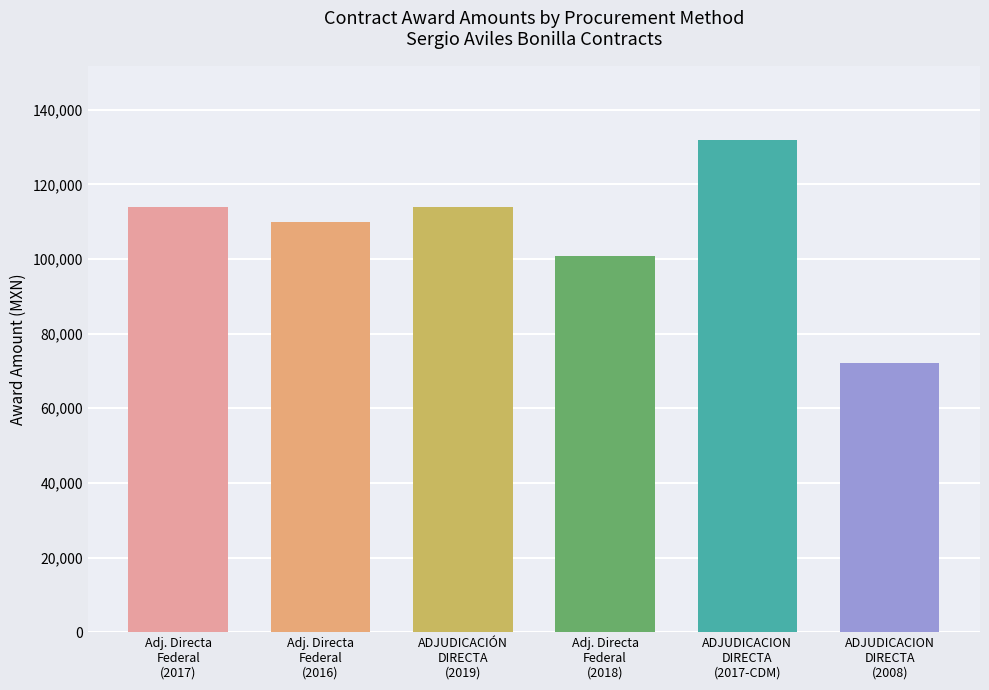

At which label is the value closest to 102000?

Adj. Directa
Federal
(2018)